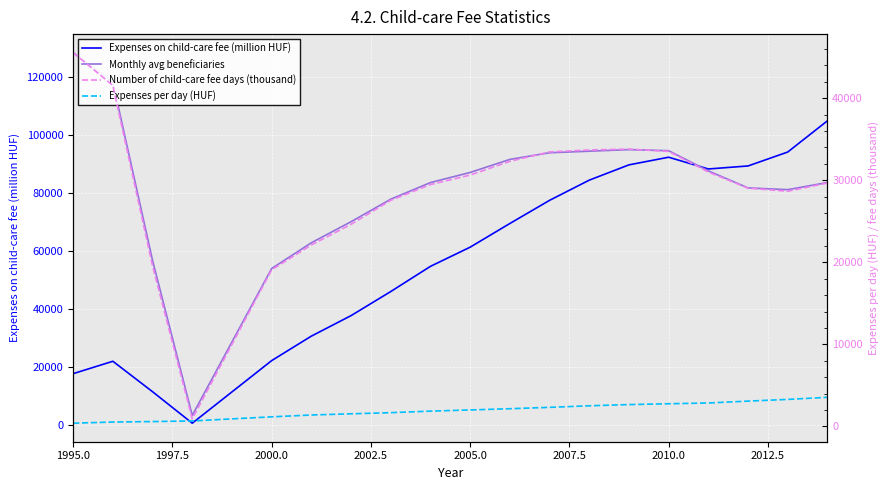

What is the sum of all Monthly avg beneficiaries values?

1547233.4